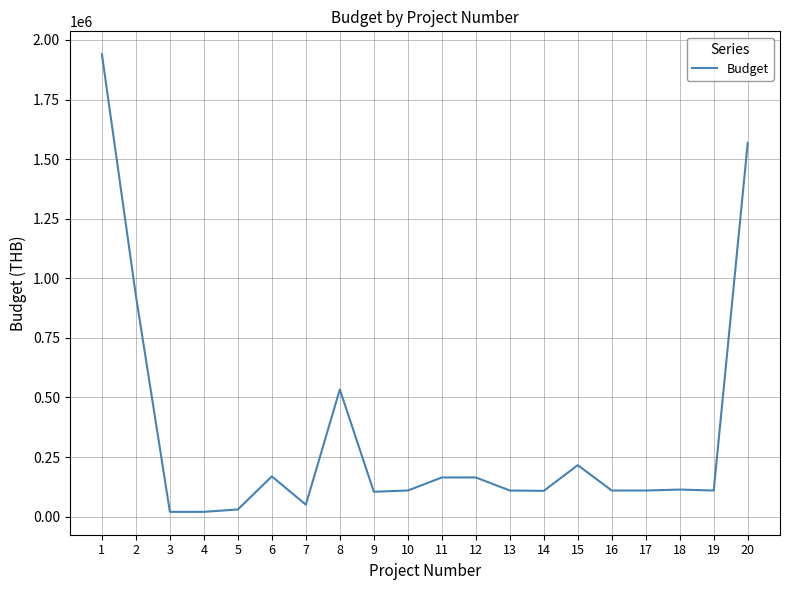

Which label corresponds to the largest value in the chart?

1